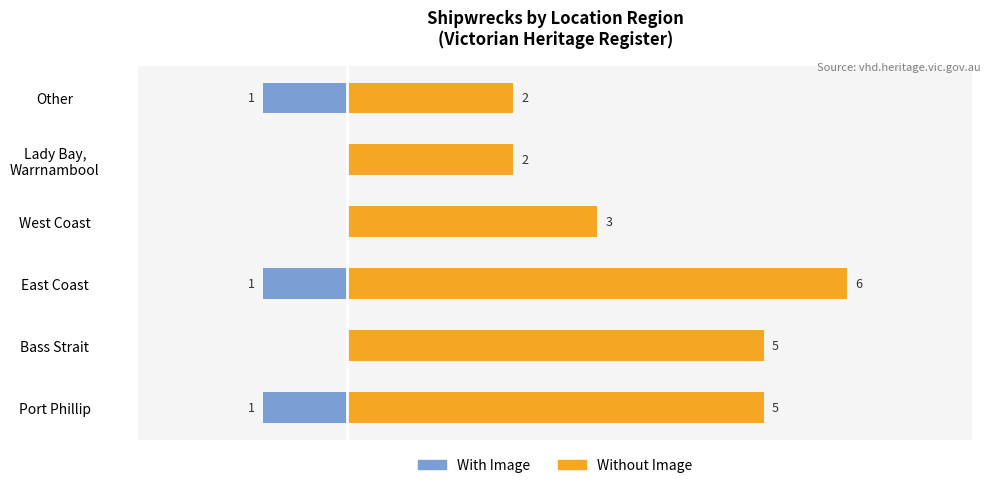

What is the difference between the maximum and minimum values in the Without Image series?

4